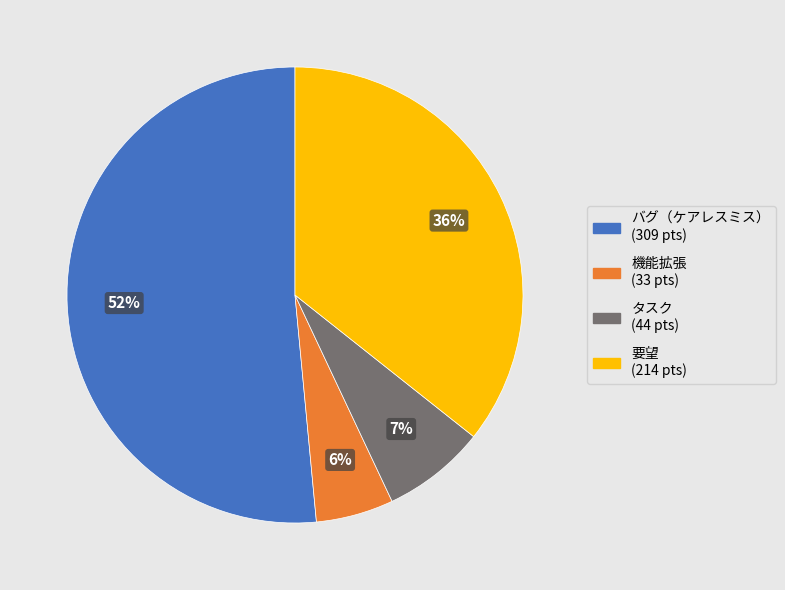

How many segments does this pie chart have?

4